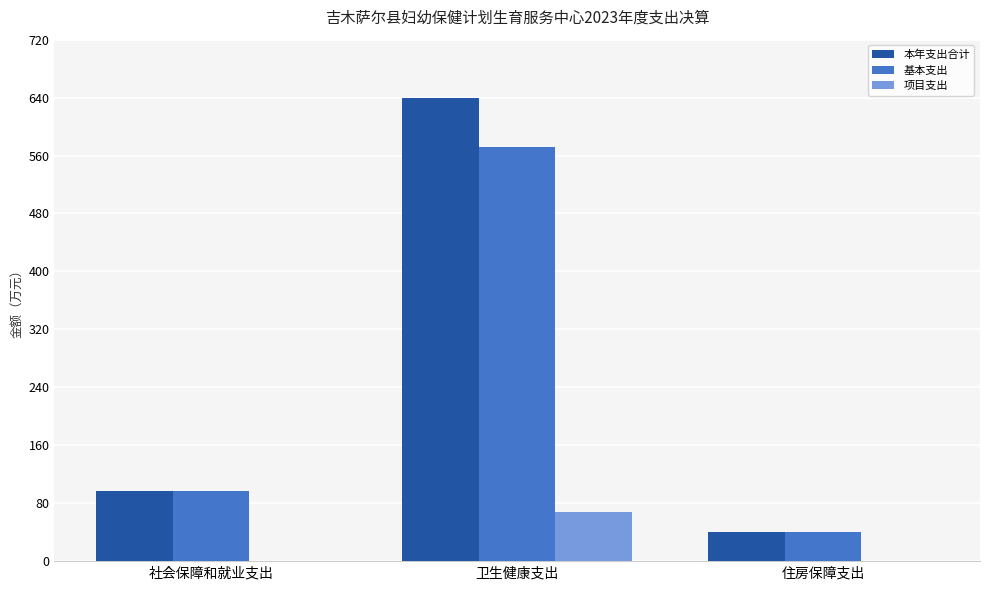

Read the 本年支出合计 value at 卫生健康支出.

640.0